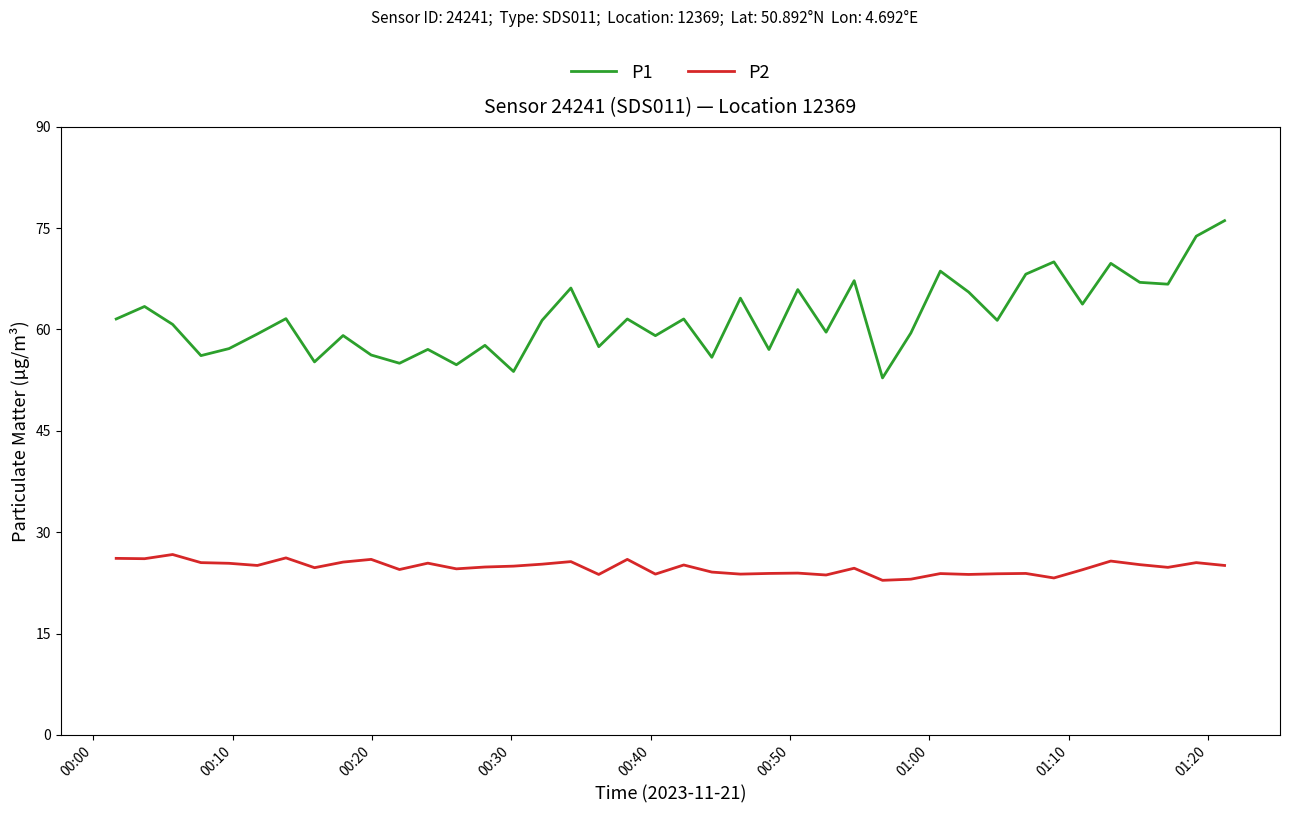

True or false: P1 and P2 cross at least once.

False